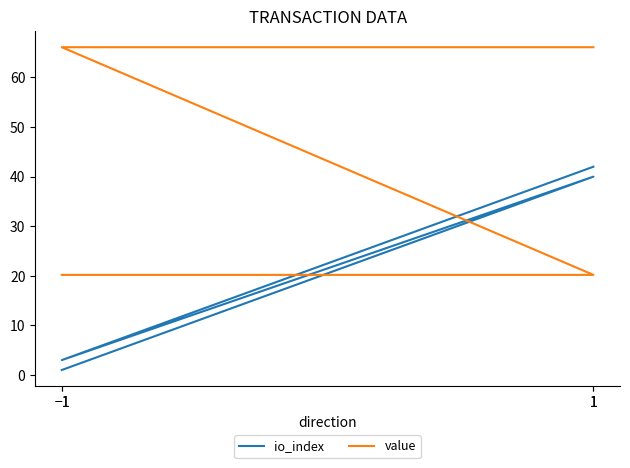

Which label corresponds to the smallest value in the chart?

−1